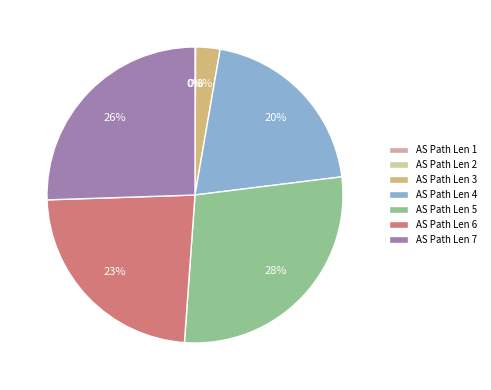

Which category has the biggest portion of the pie?

AS Path Len 5